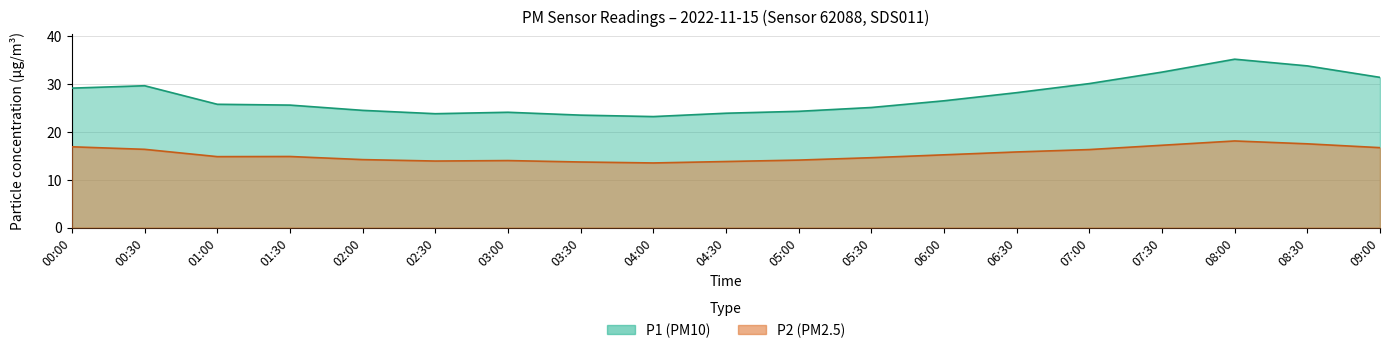

The P2 series shows 22.6 at 07:30. True or false?

False